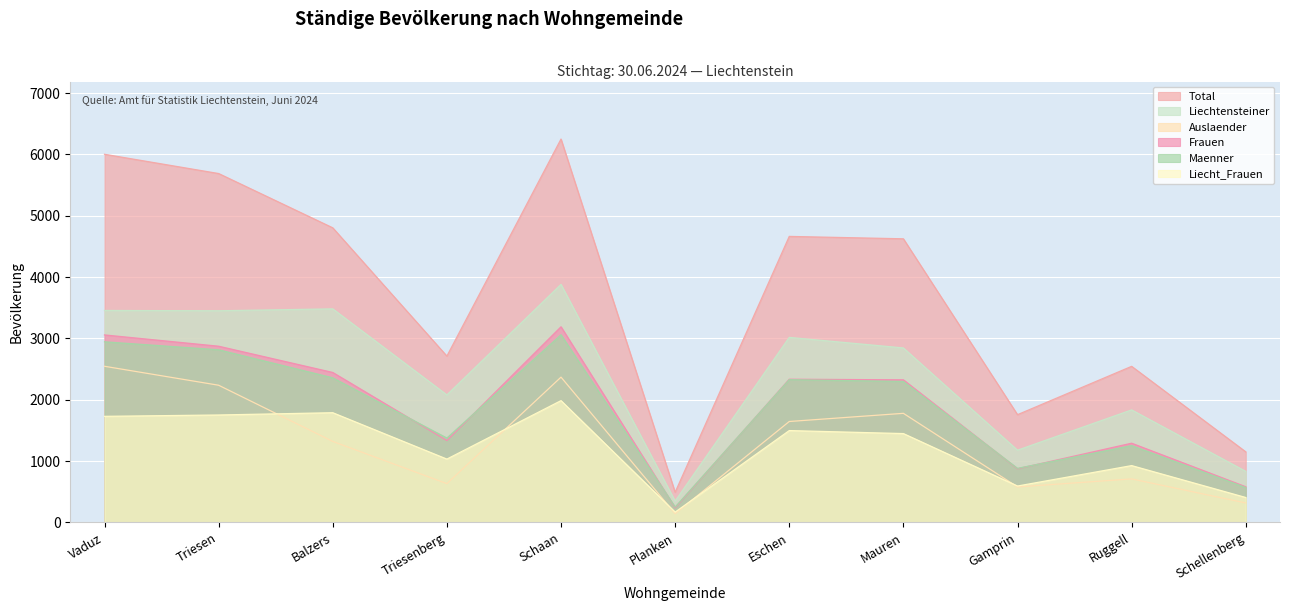

At which category is the sum across all series the highest?

Schaan